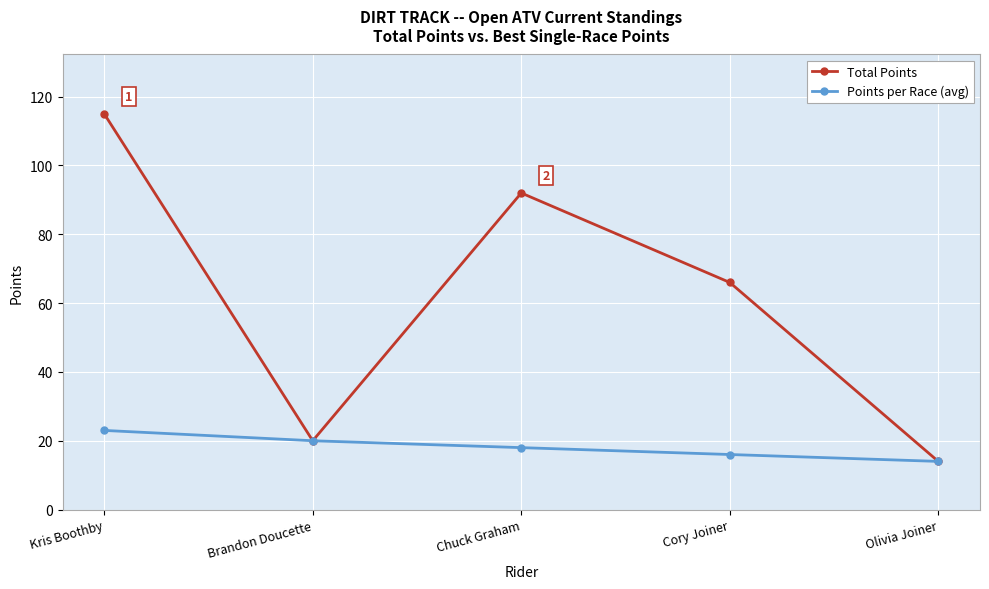

Reading right to left, what are all the values shown in this chart?

Total Points: Olivia Joiner=14	Cory Joiner=66	Chuck Graham=92	Brandon Doucette=20	Kris Boothby=115
Points per Race (avg): Olivia Joiner=14	Cory Joiner=16	Chuck Graham=18	Brandon Doucette=20	Kris Boothby=23